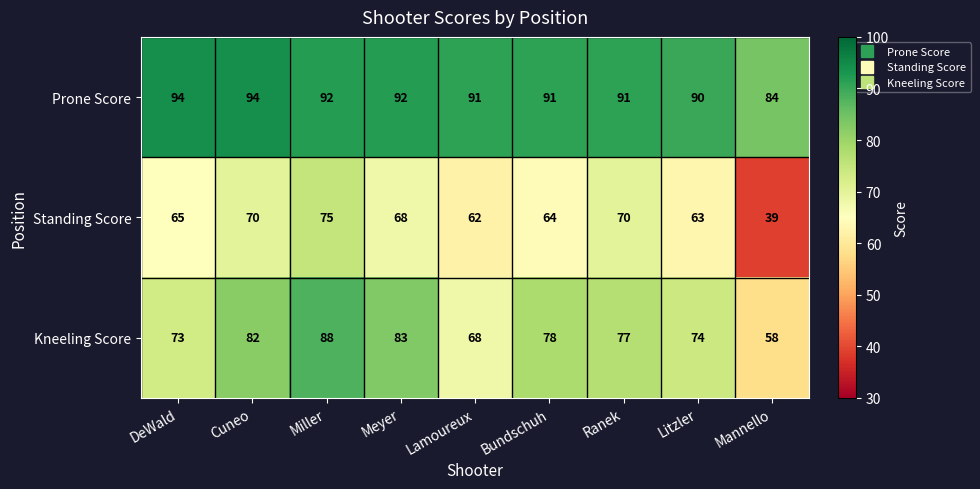

How many categories are shown in the chart?

9